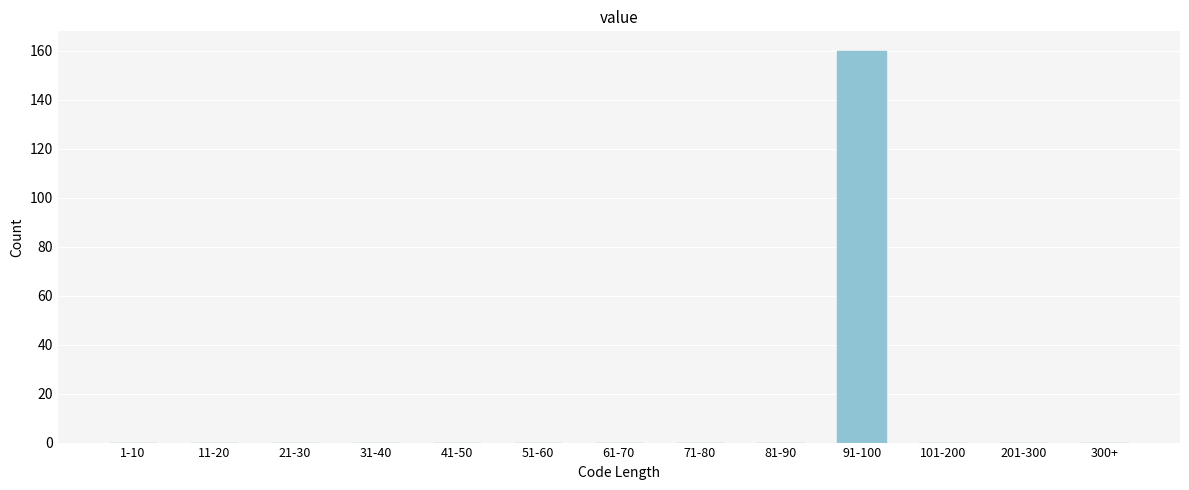

Reading left to right, list all the values displayed in this chart.

1-10=0	11-20=0	21-30=0	31-40=0	41-50=0	51-60=0	61-70=0	71-80=0	81-90=0	91-100=160	101-200=0	201-300=0	300+=0